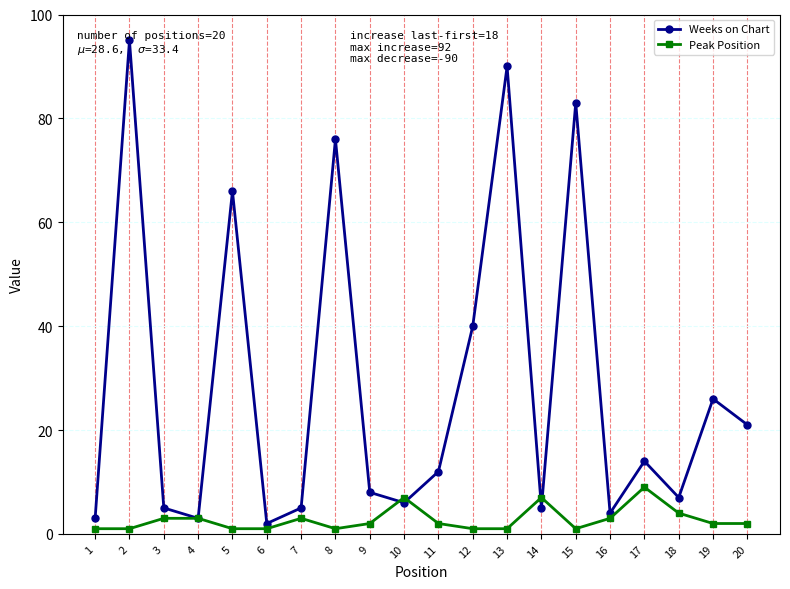

Reading right to left, transcribe all the data shown in this chart.

Weeks on Chart: 21	26	7	14	4	83	5	90	40	12	6	8	76	5	2	66	3	5	95	3
Peak Position: 2	2	4	9	3	1	7	1	1	2	7	2	1	3	1	1	3	3	1	1